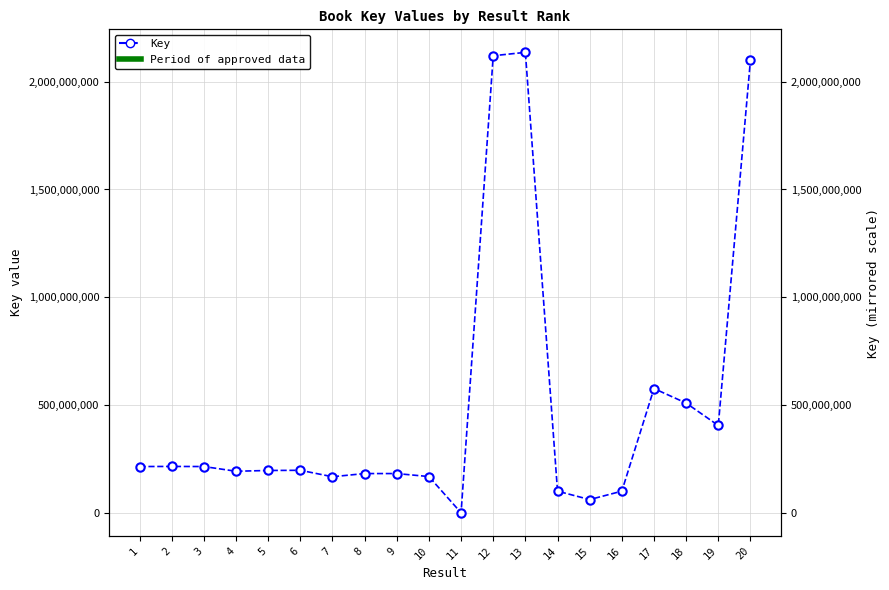

At which category does the chart reach its peak across all series?

13